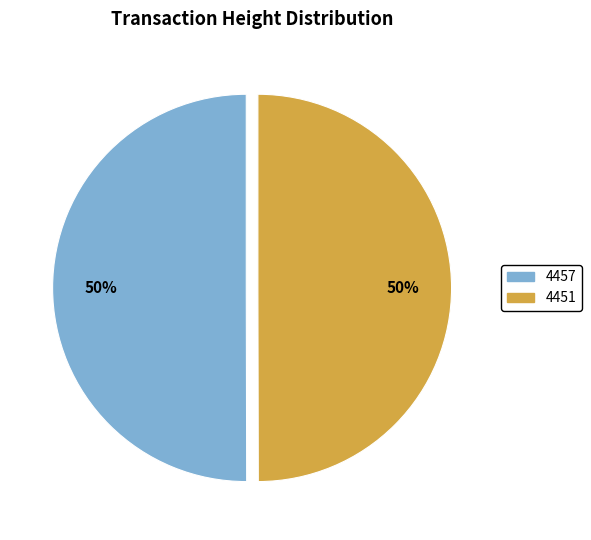

Combined, do 4451 and 4457 account for over 50%?

Yes